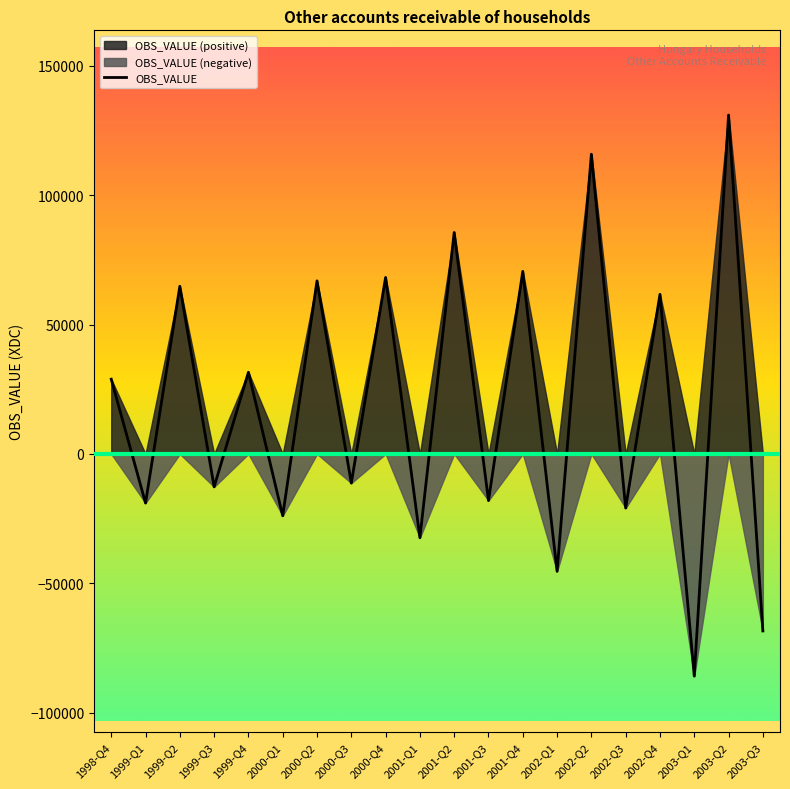

Between 1999-Q2 and 2000-Q4, which is larger?

2000-Q4